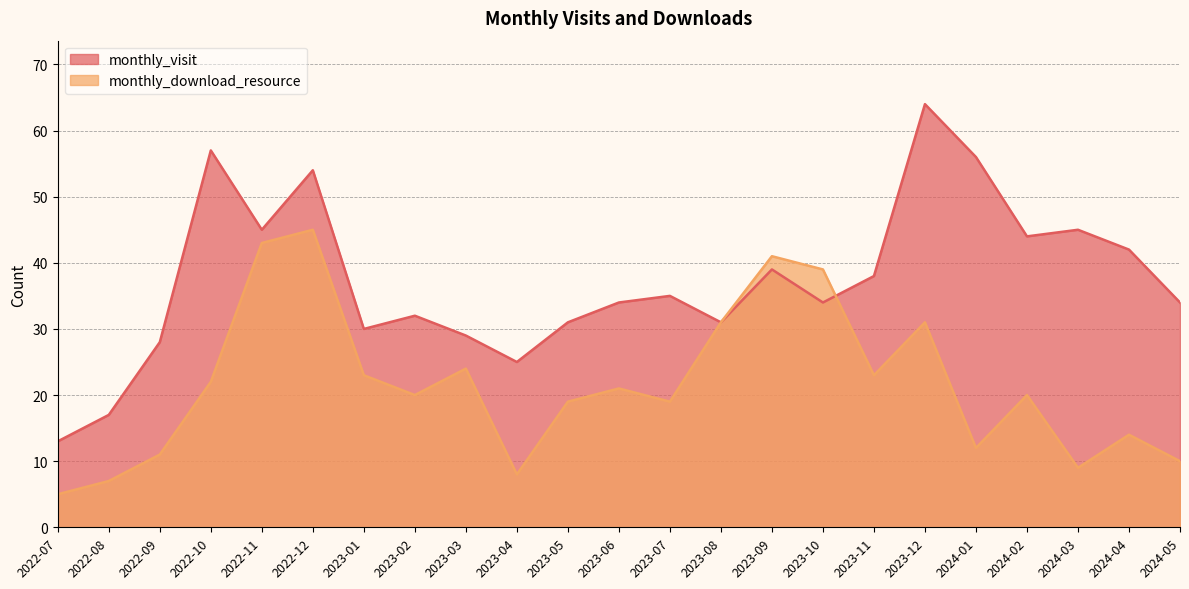

Reading left to right, extract all data points from this chart.

monthly_visit: 2022-07=13	2022-08=17	2022-09=28	2022-10=57	2022-11=45	2022-12=54	2023-01=30	2023-02=32	2023-03=29	2023-04=25	2023-05=31	2023-06=34	2023-07=35	2023-08=31	2023-09=39	2023-10=34	2023-11=38	2023-12=64	2024-01=56	2024-02=44	2024-03=45	2024-04=42	2024-05=34
monthly_download_resource: 2022-07=5	2022-08=7	2022-09=11	2022-10=22	2022-11=43	2022-12=45	2023-01=23	2023-02=20	2023-03=24	2023-04=8	2023-05=19	2023-06=21	2023-07=19	2023-08=31	2023-09=41	2023-10=39	2023-11=23	2023-12=31	2024-01=12	2024-02=20	2024-03=9	2024-04=14	2024-05=10